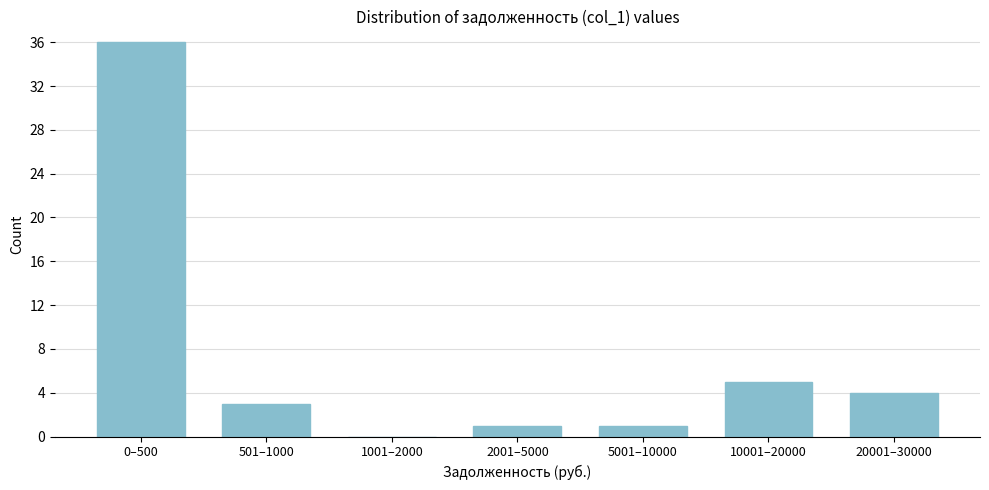

Reading left to right, transcribe all the data shown in this chart.

0–500=36	501–1000=3	1001–2000=0	2001–5000=1	5001–10000=1	10001–20000=5	20001–30000=4